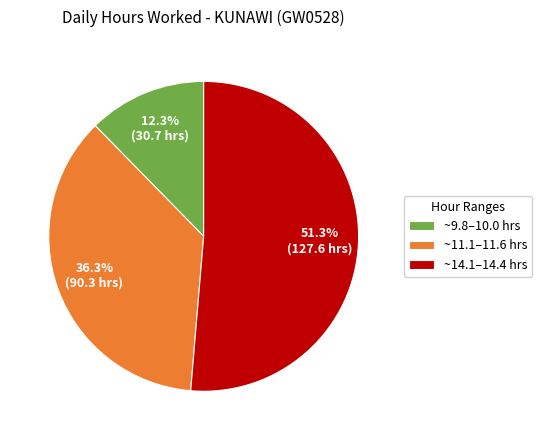

Rank the categories by value from lowest to highest.

~9.8–10.0 hrs, ~11.1–11.6 hrs, ~14.1–14.4 hrs